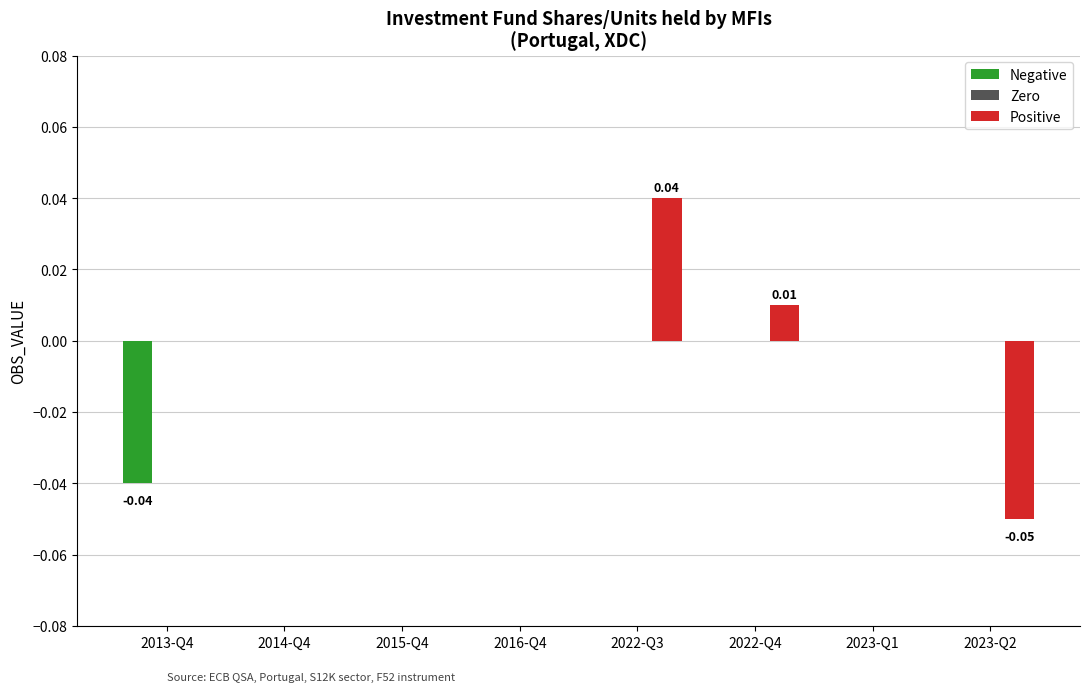

At which category does the chart reach its peak across all series?

2022-Q3